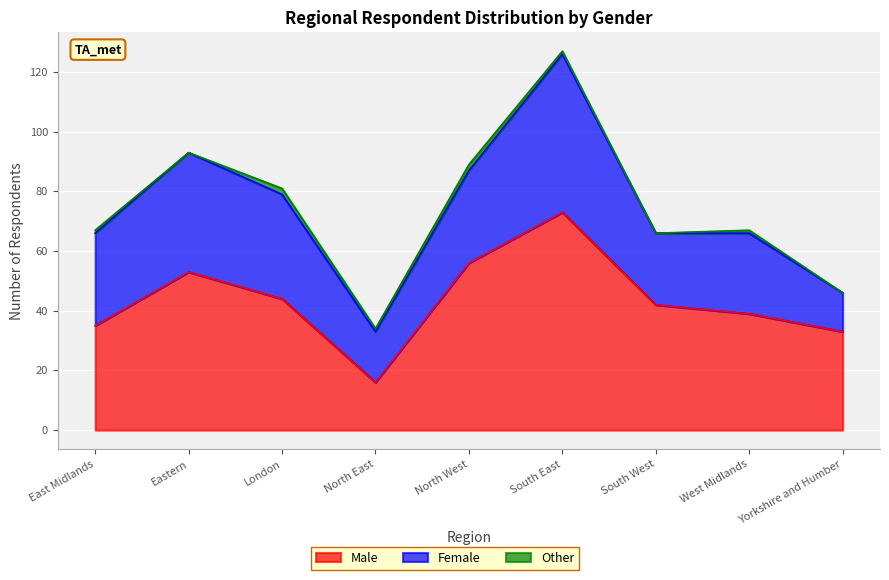

What is the minimum value for Male?

16